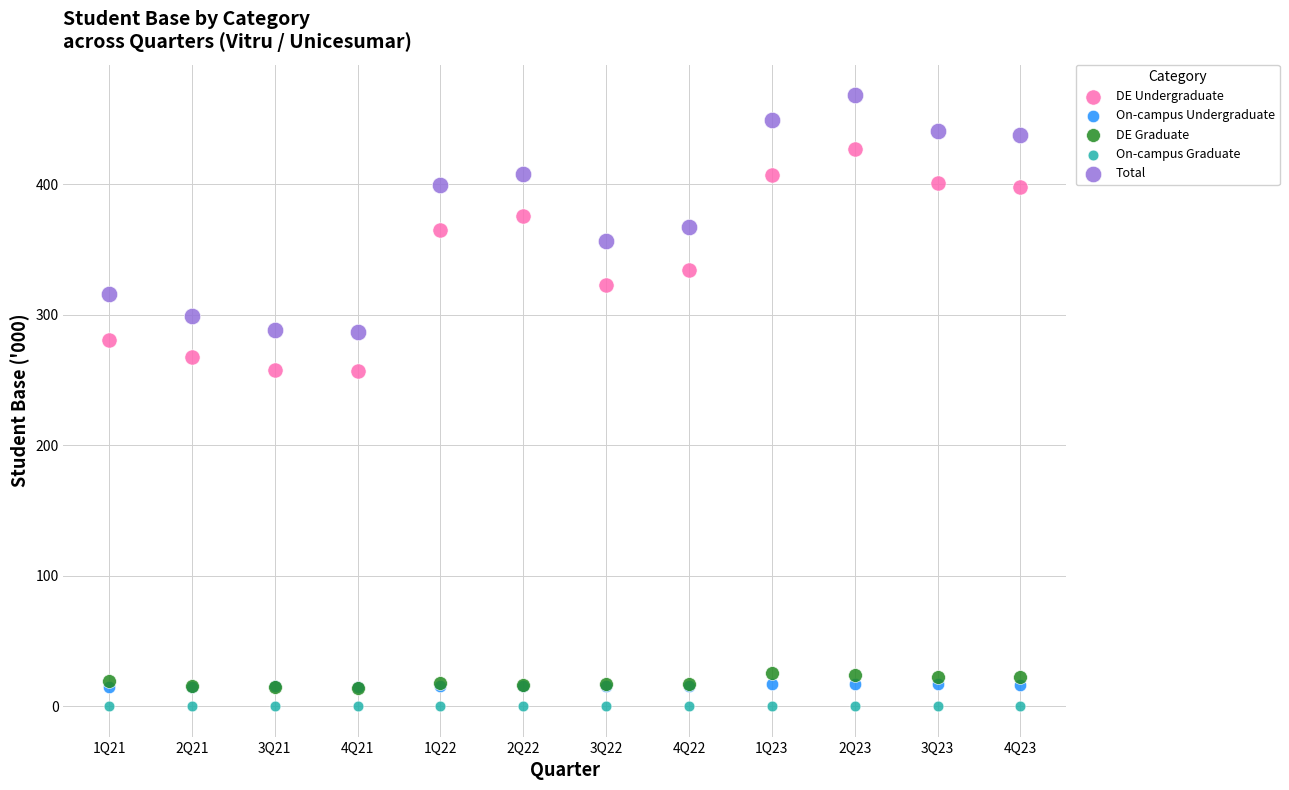

What are all the series names shown in the legend?

DE Undergraduate, On-campus Undergraduate, DE Graduate, On-campus Graduate, Total